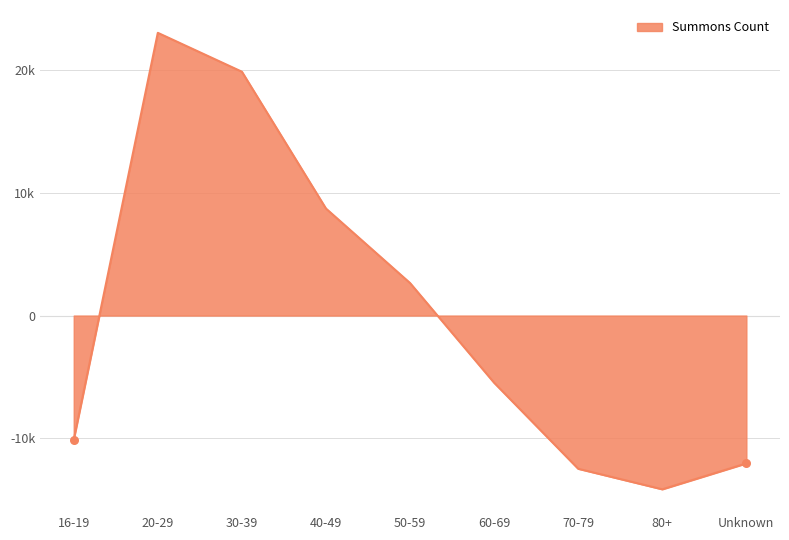

Between 16-19 and 70-79, which is larger?

16-19